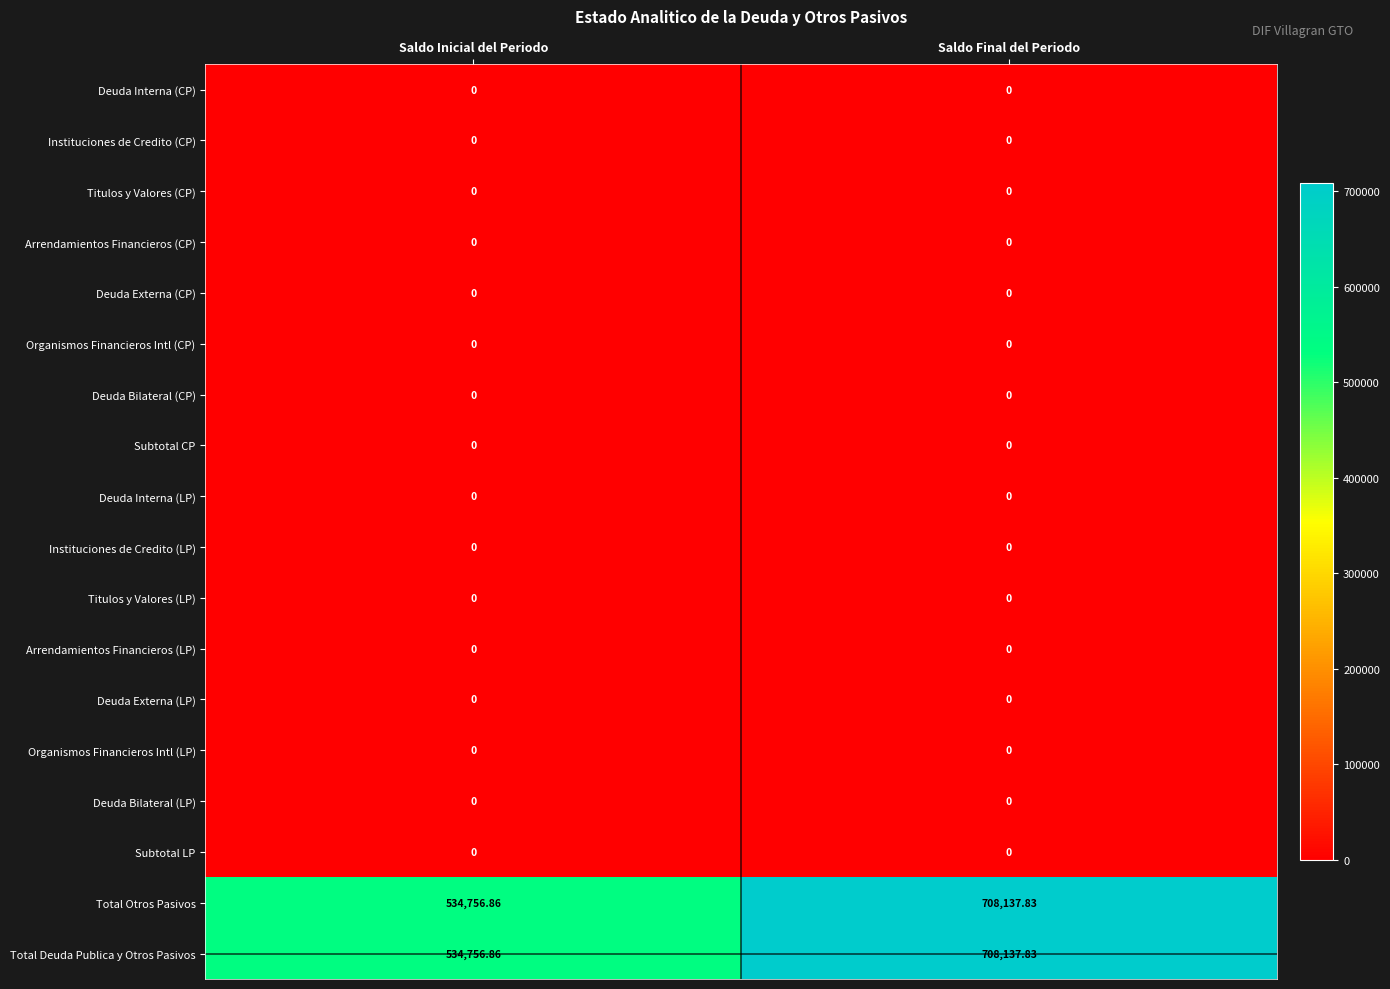

Where is Total Otros Pasivos nearest to the value 621447?

Saldo Inicial del Periodo